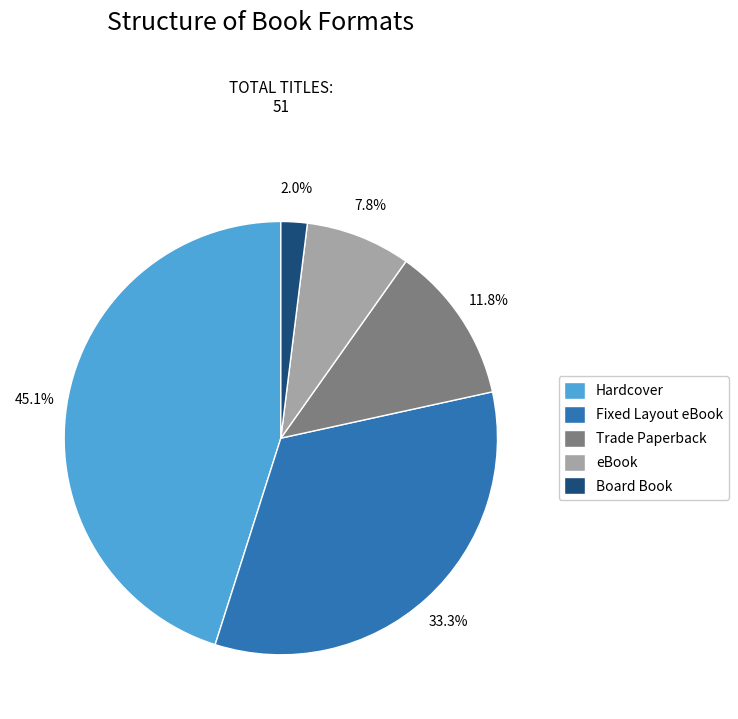

Rank the categories by value from highest to lowest.

Hardcover, Fixed Layout eBook, Trade Paperback, eBook, Board Book